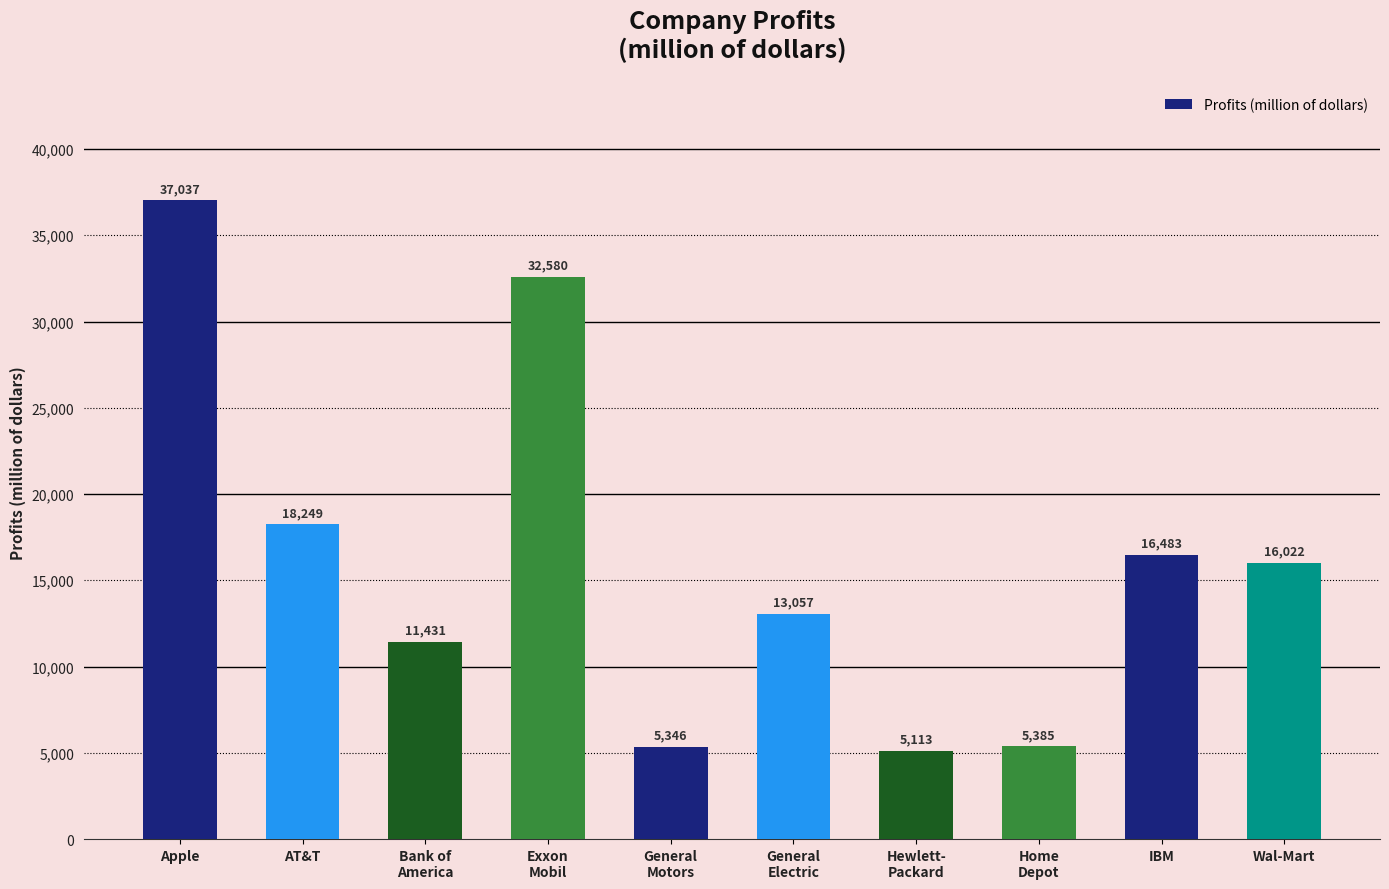

At which label is the value closest to 21075?

AT&T